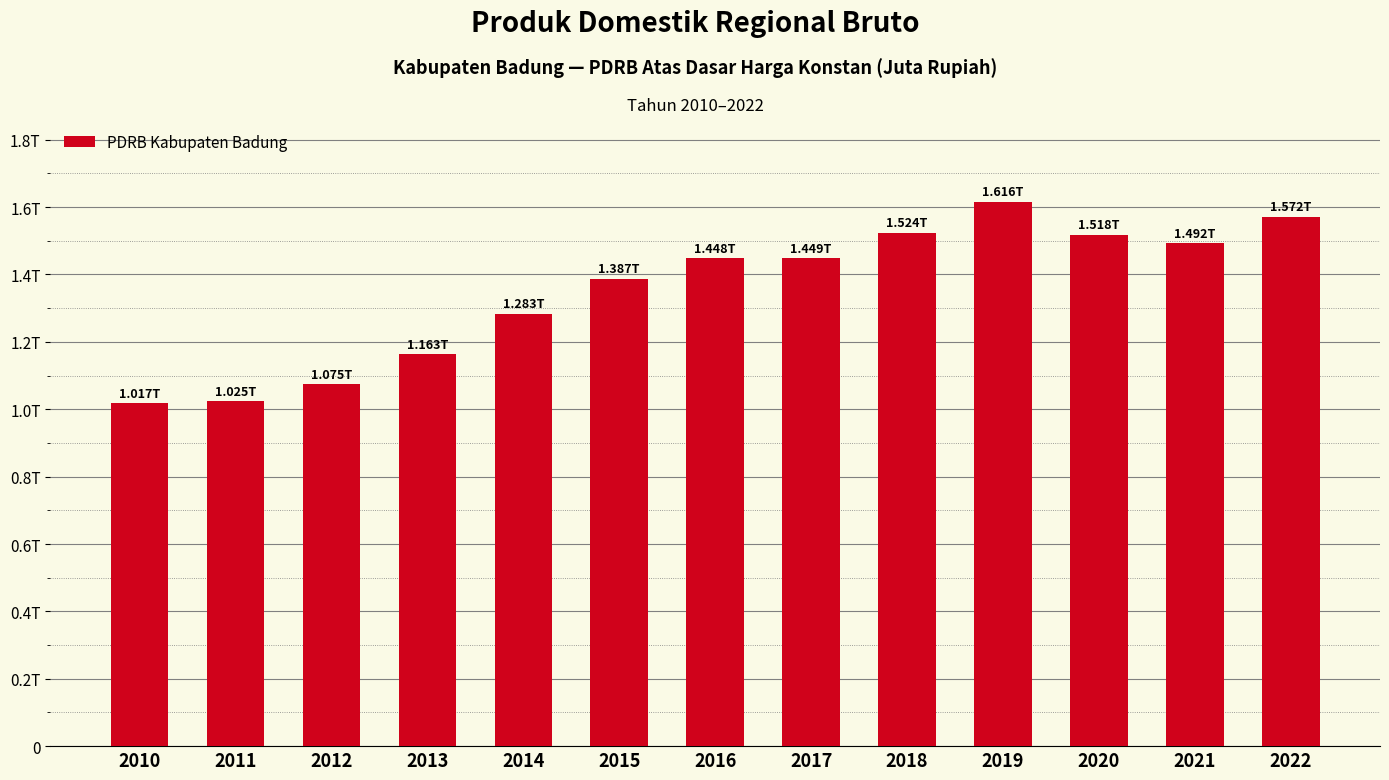

Rank the categories by value from lowest to highest.

2010, 2011, 2012, 2013, 2014, 2015, 2016, 2017, 2021, 2020, 2018, 2022, 2019